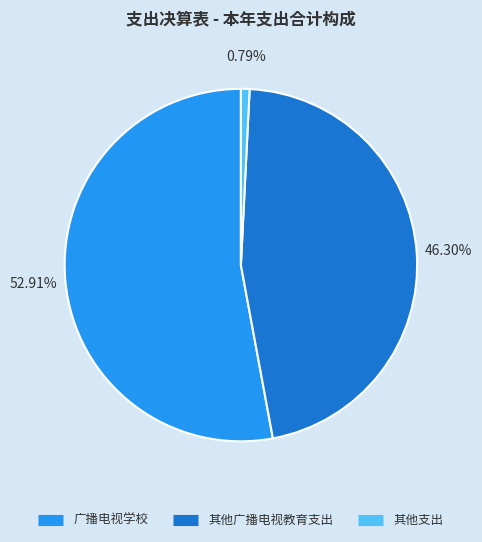

To the nearest percent, what is the difference between the largest and smallest slice percentages?

52%